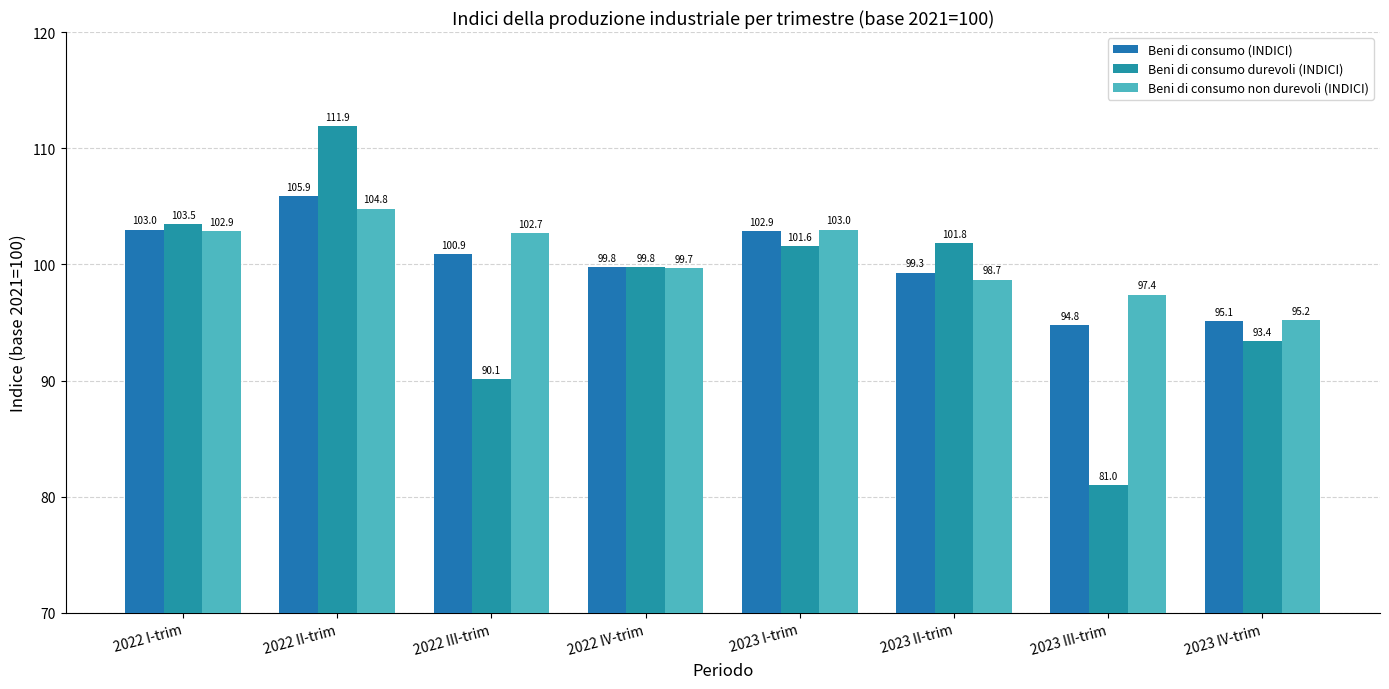

How many bars are there in each group?

3